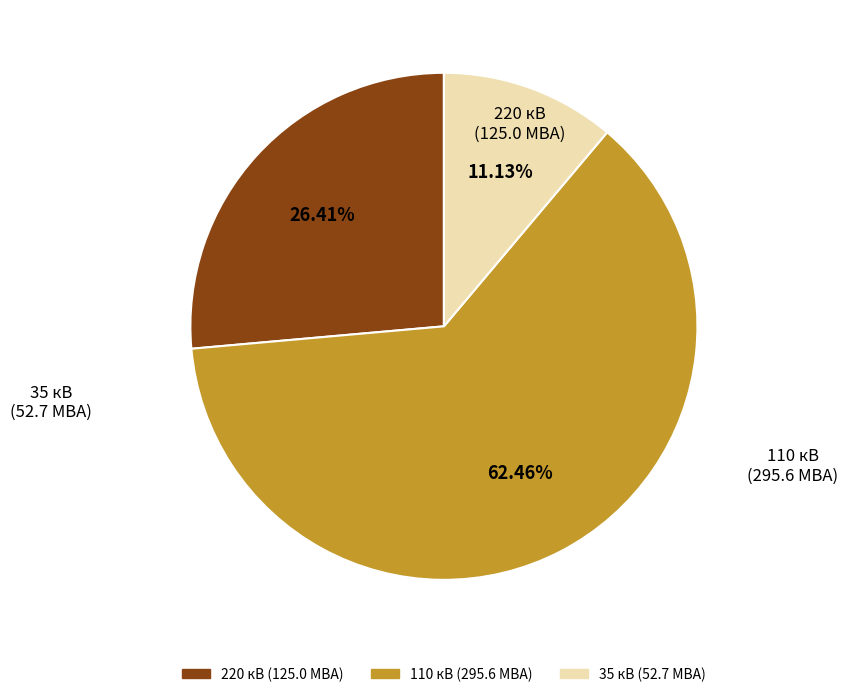

To the nearest percent, what is the average slice percentage?

33%